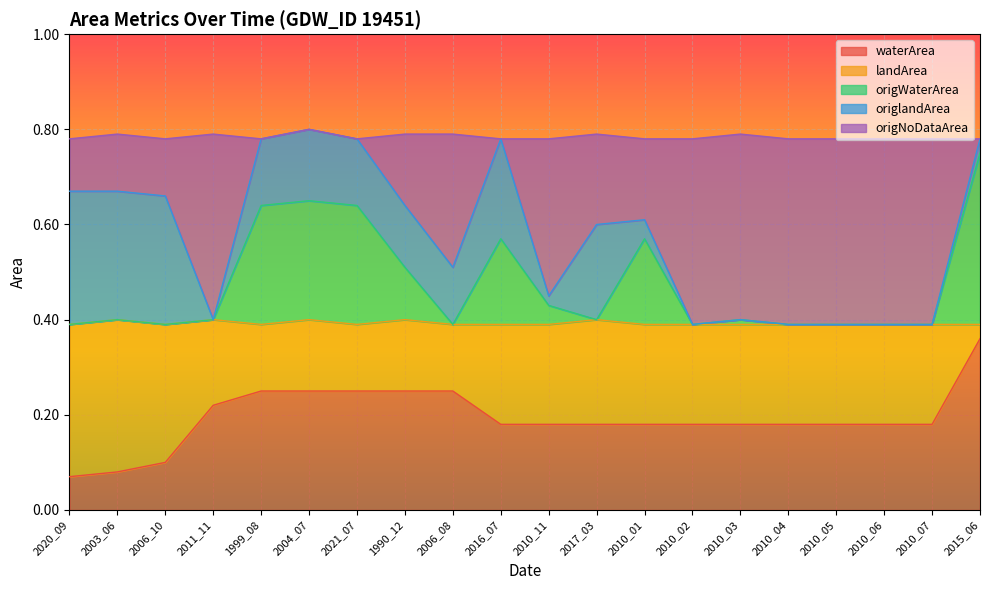

What is the label of the 18th point from the left?

2010_06